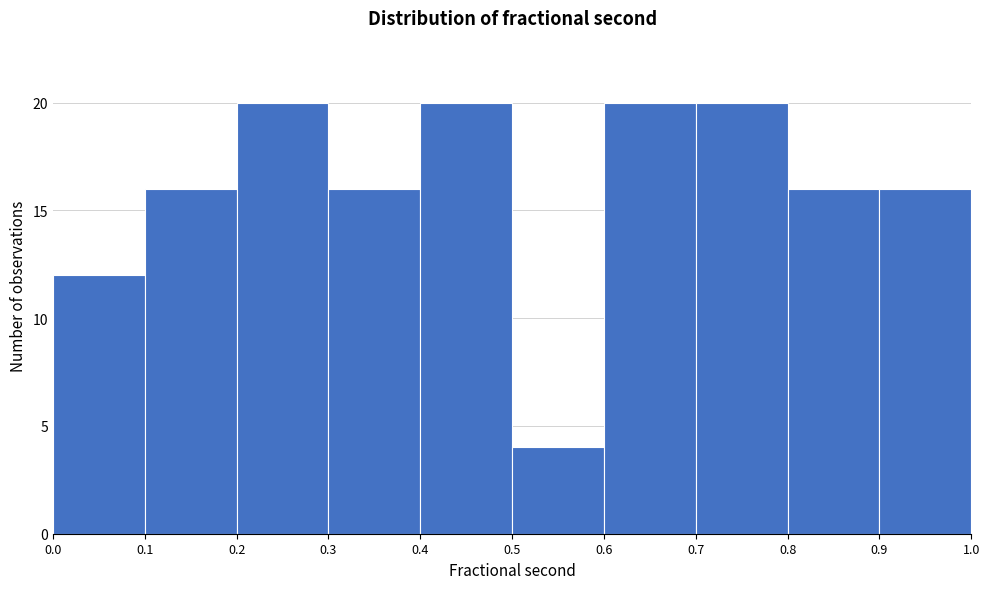

Reading left to right, transcribe this chart: for each bar, give the range it covers on the x-axis and its height. The values are not printed on the chart, so give them approximately, as read against the axis.

0.0 to 0.1: 12
0.1 to 0.2: 16
0.2 to 0.3: 20
0.3 to 0.4: 16
0.4 to 0.5: 20
0.5 to 0.6: 4
0.6 to 0.7: 20
0.7 to 0.8: 20
0.8 to 0.9: 16
0.9 to 1.0: 16